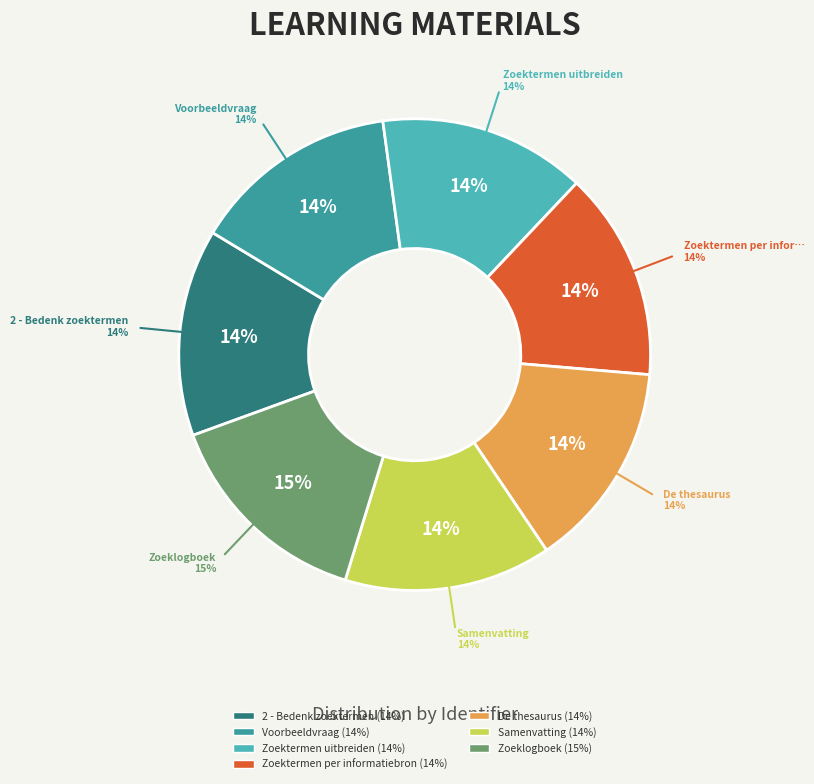

What portion of the pie excludes Zoektermen per informatiebron?

85.7%